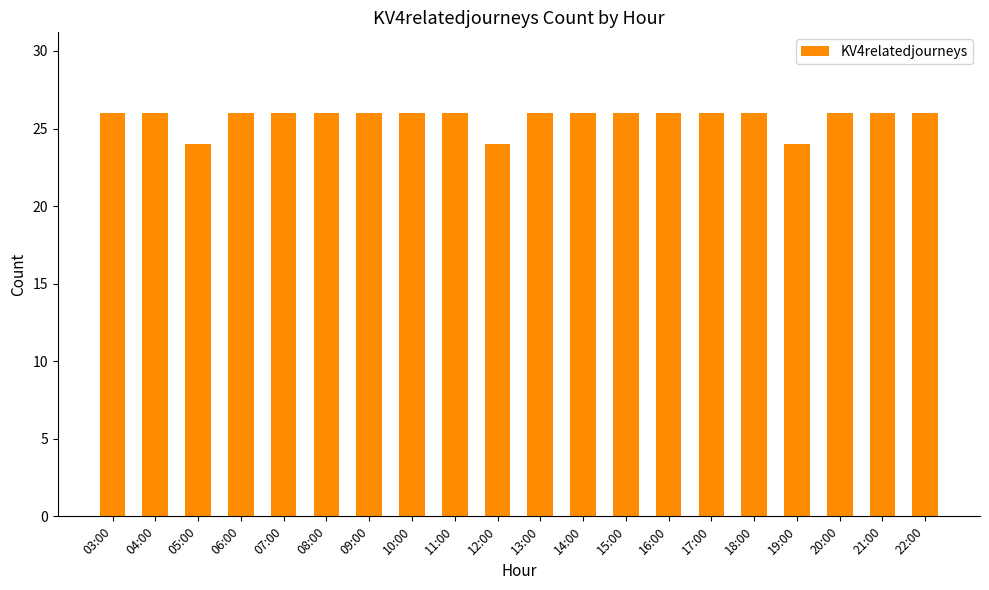

Is it true that the value at 21:00 is 26?

True